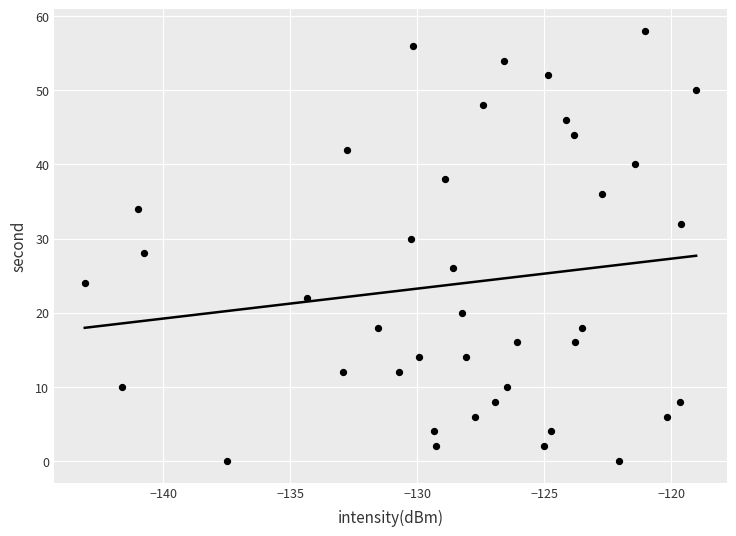

What is the range of Y values (max minus min)?

58